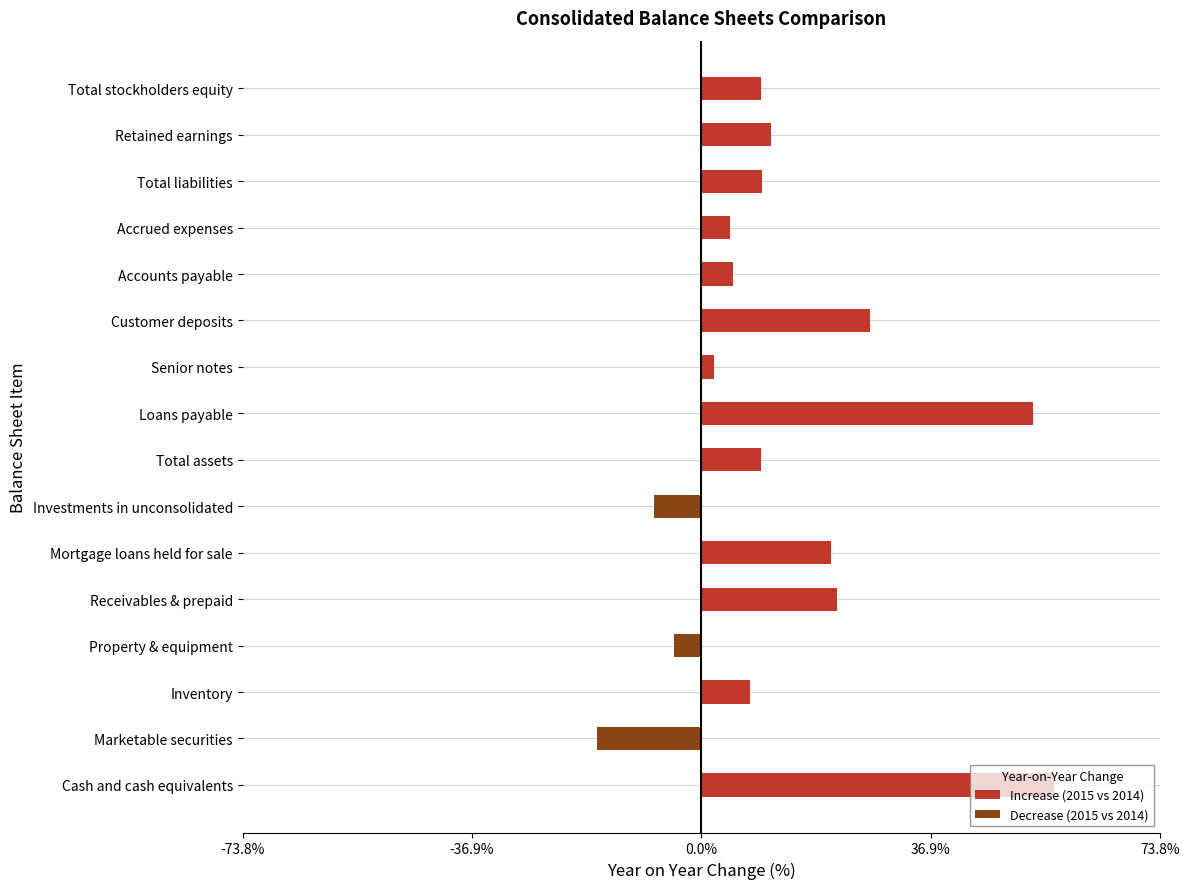

What is the sum of all values?

210.5